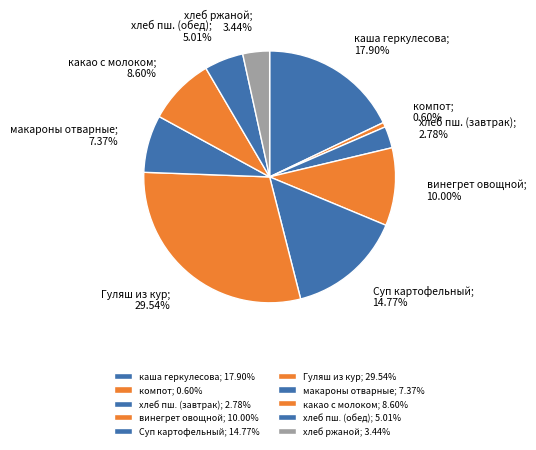

How many segments does this pie chart have?

10